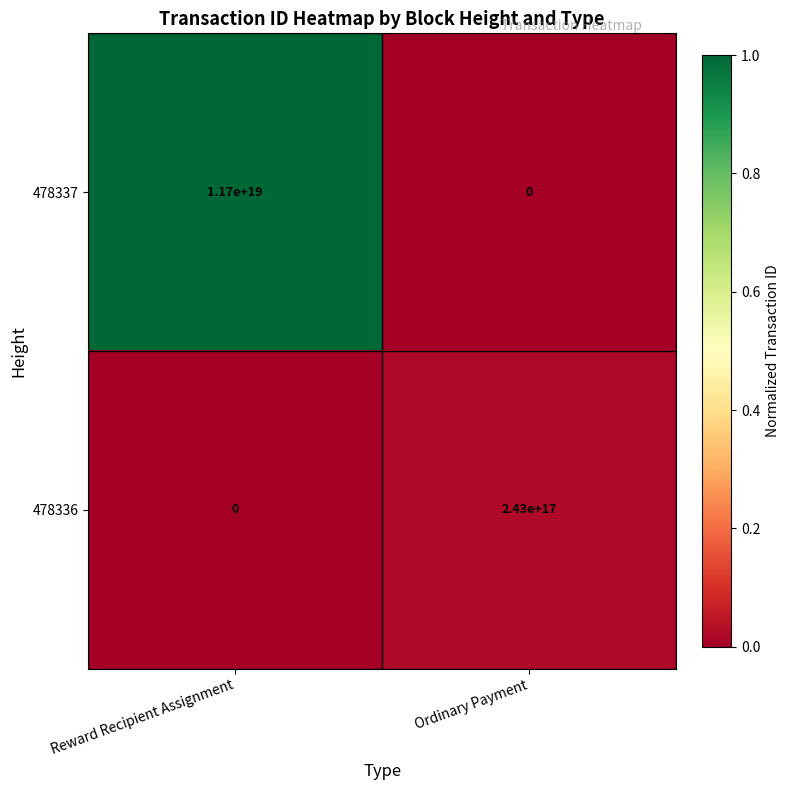

At which category is the sum across all series the highest?

Reward Recipient Assignment